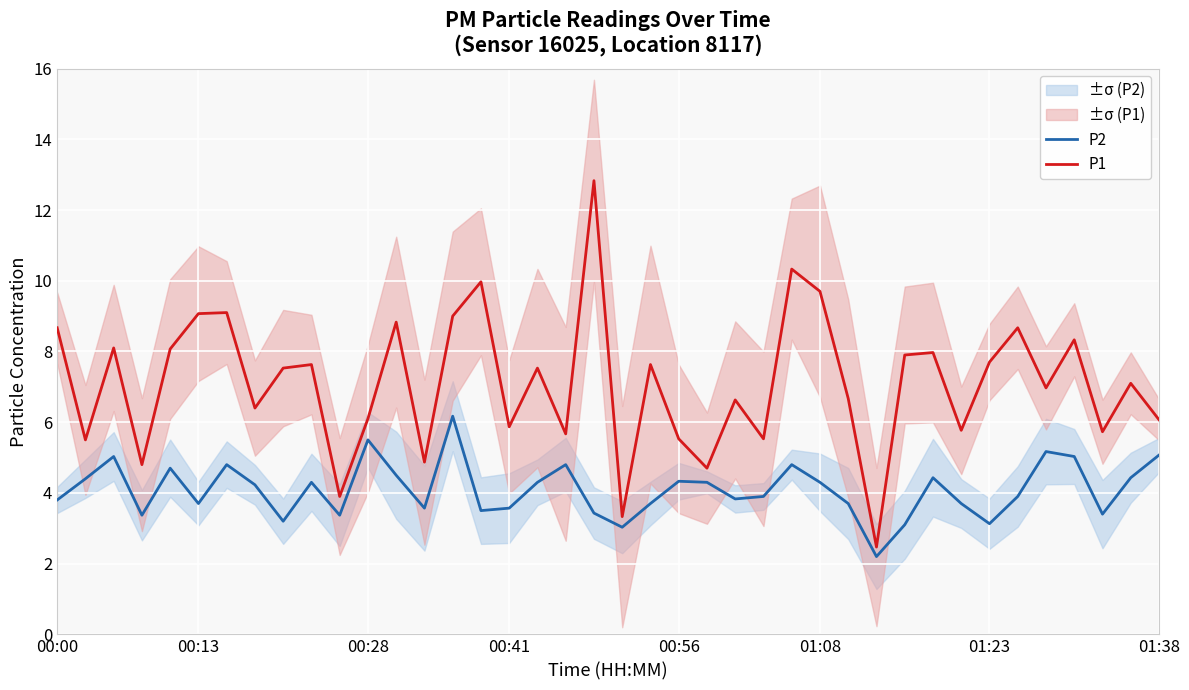

What is the sum of all P2 values?

163.7